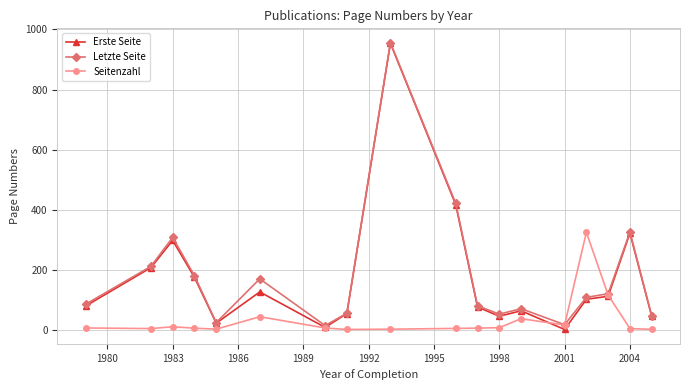

What is the greatest value displayed?

956.0